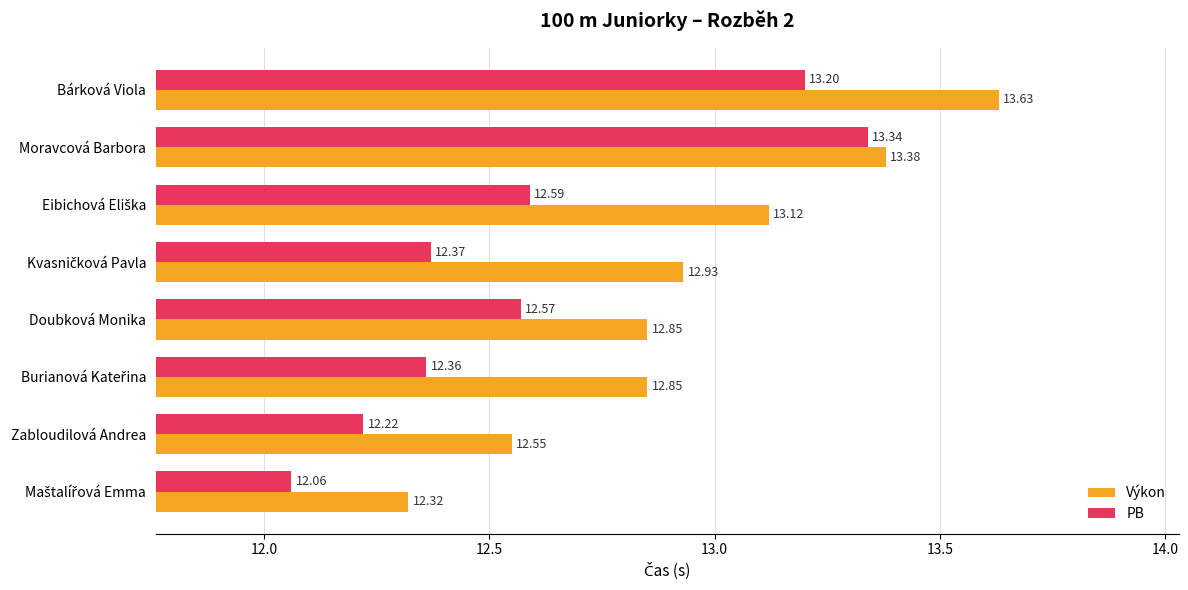

What is the difference between the maximum and minimum values in the PB series?

1.3